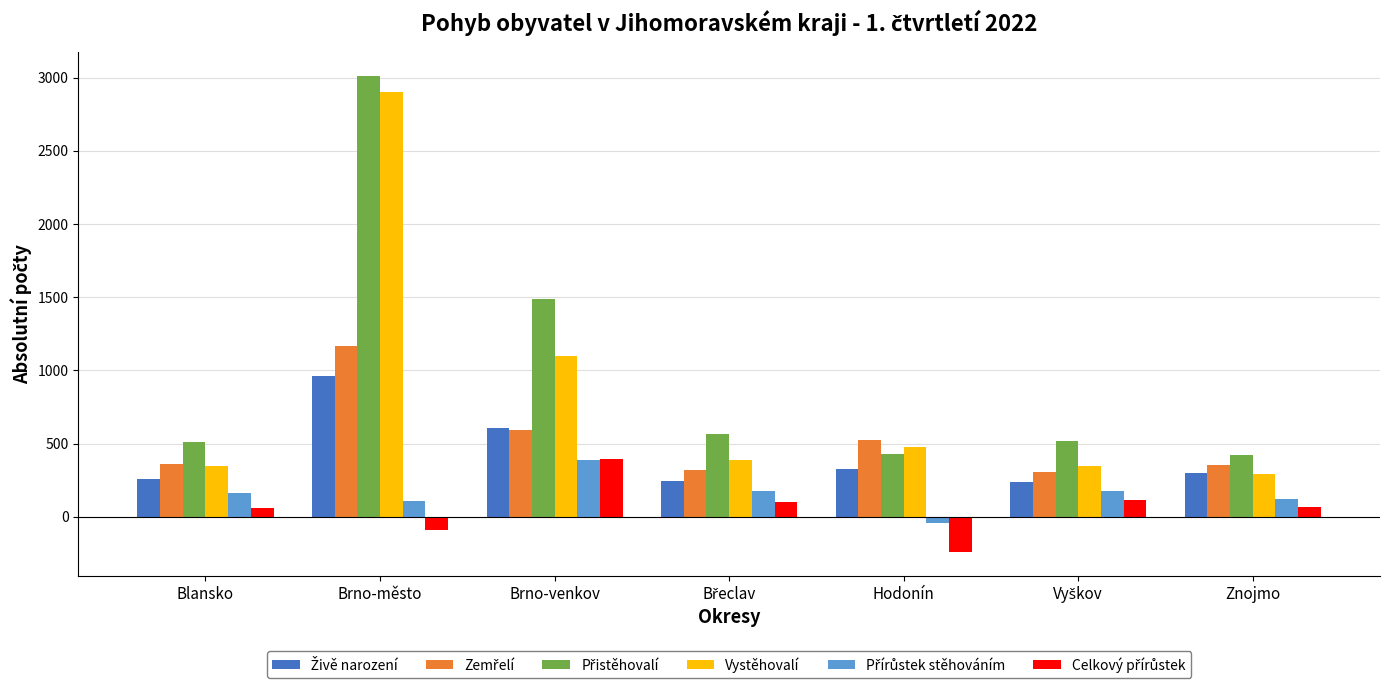

What position from the left is Hodonín?

5